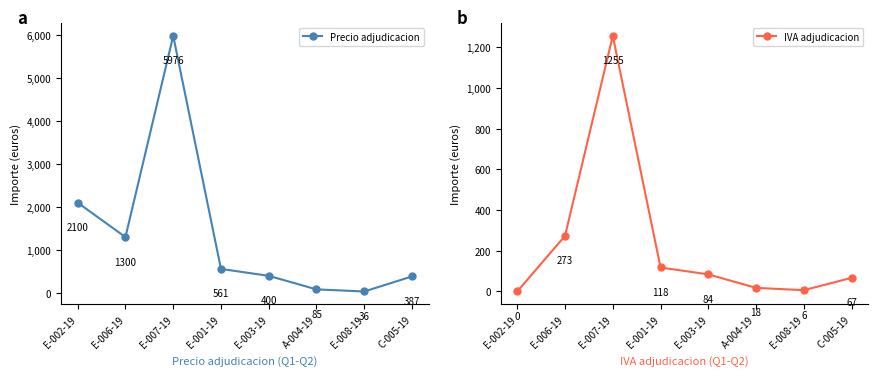

List the series in order of their overall mean, highest first.

Precio adjudicacion, IVA adjudicacion